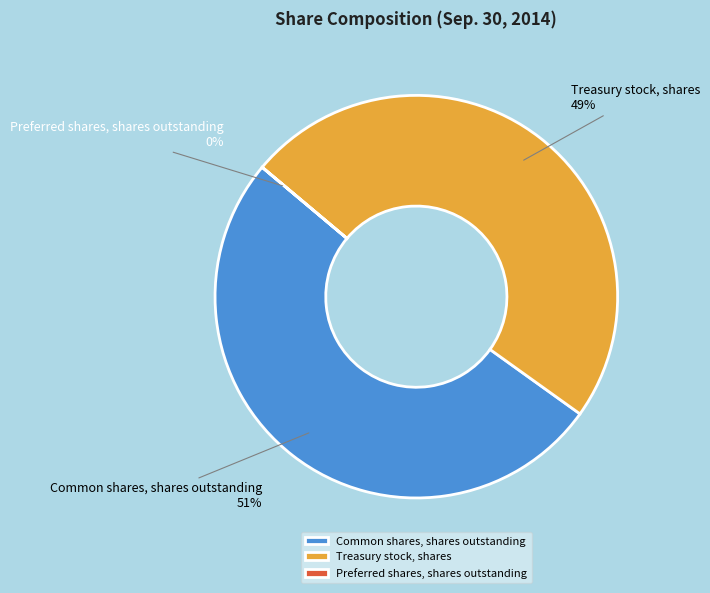

Which category has the biggest portion of the pie?

Common shares, shares outstanding